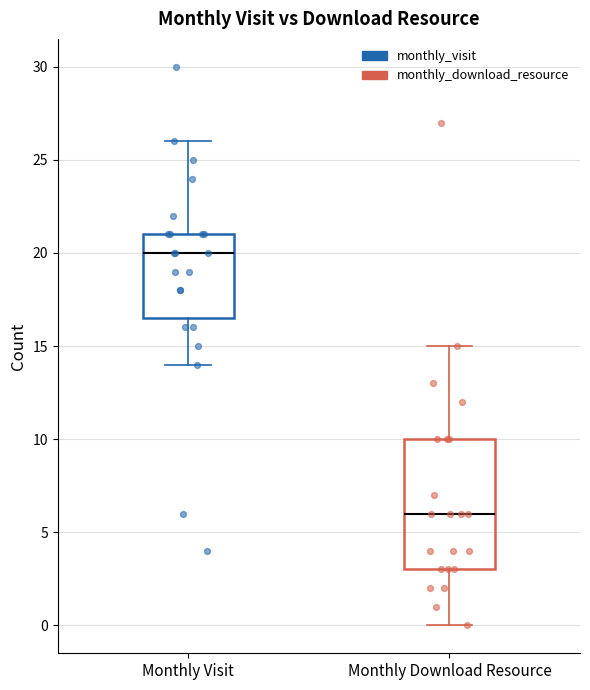

Where is the lower edge of the box for Monthly Visit on the y-axis? The values are not printed on the chart, so give them approximately, as read against the axis.

16.5